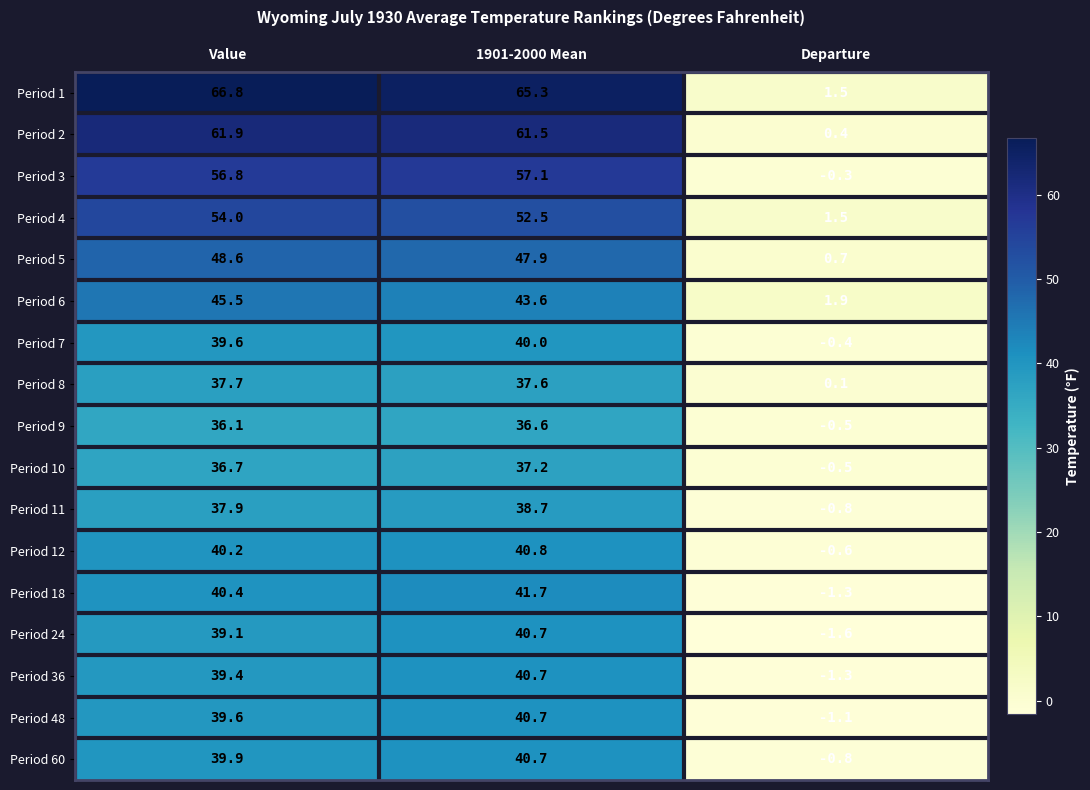

Rank the categories by Period 36 value from highest to lowest.

1901-2000 Mean, Value, Departure